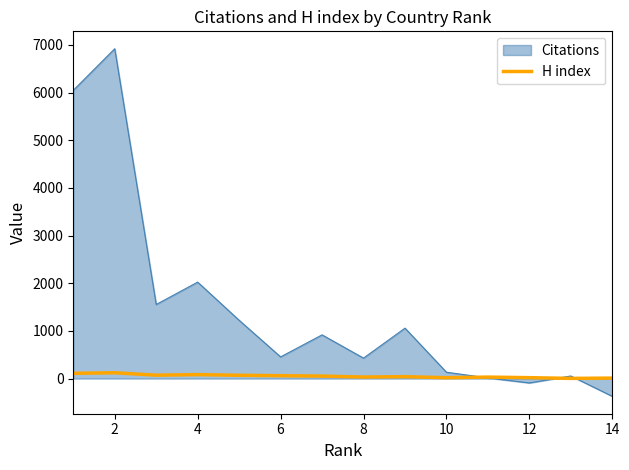

Which series has the largest range (max minus min)?

Citations